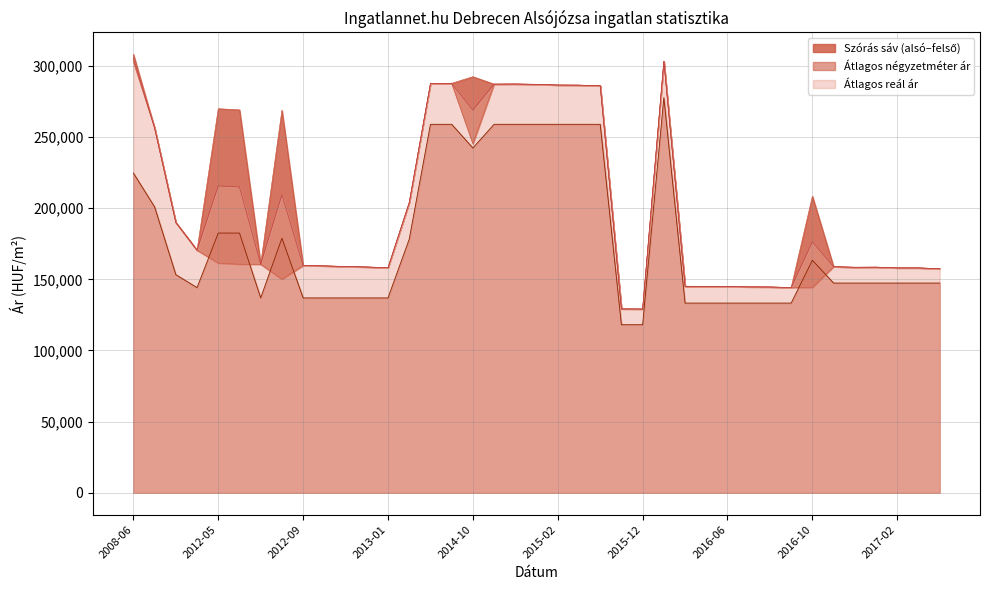

Does the chart have visible grid lines?

Yes